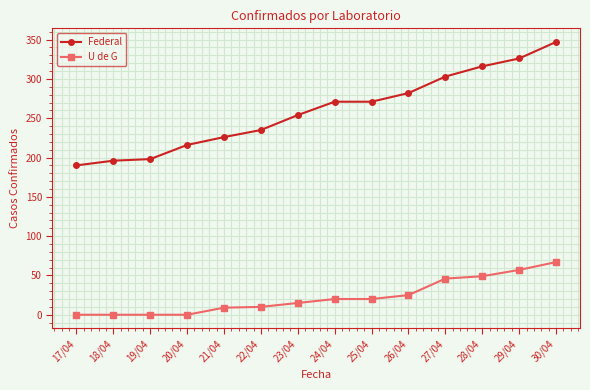

True or false: Federal has a value of 215 at 29/04.

False